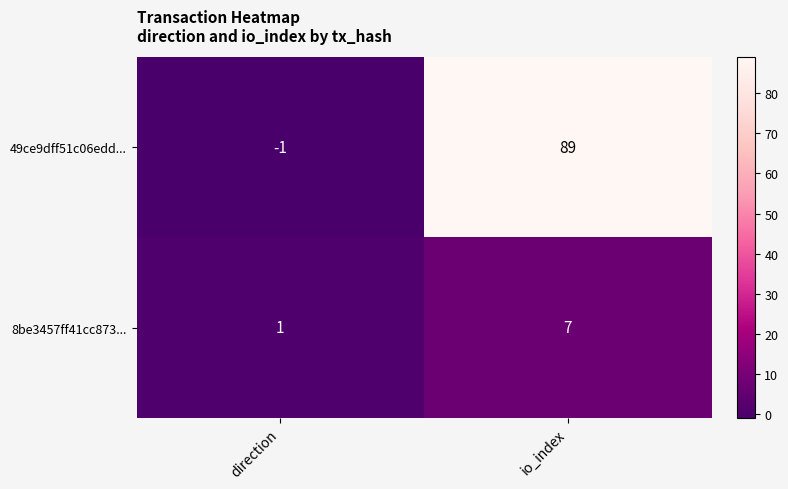

Where is 49ce9dff51c06edd... nearest to the value 44?

direction